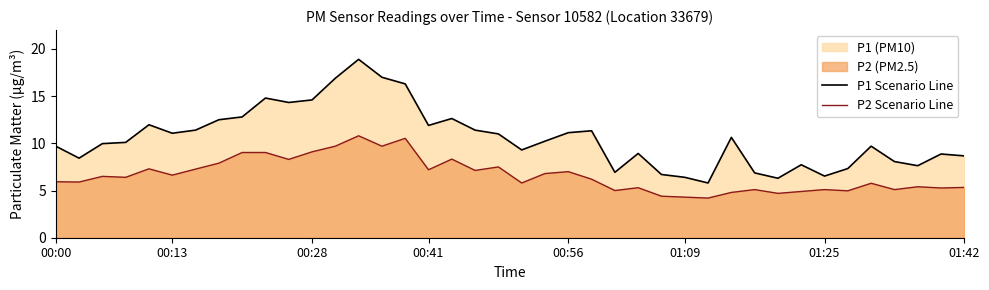

Read the P2 Scenario Line value at 31.

4.7